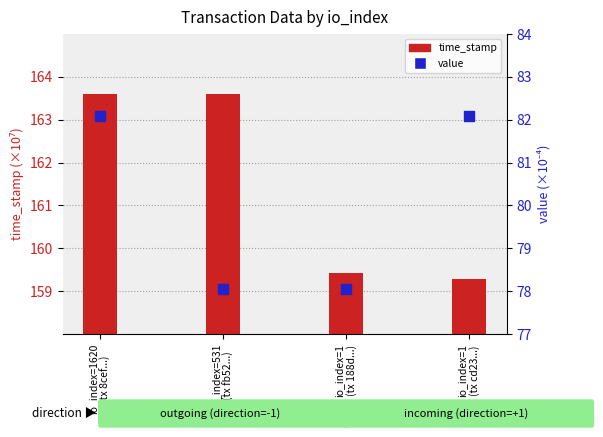

Which series contains the highest Y value?

time_stamp (×10⁷)